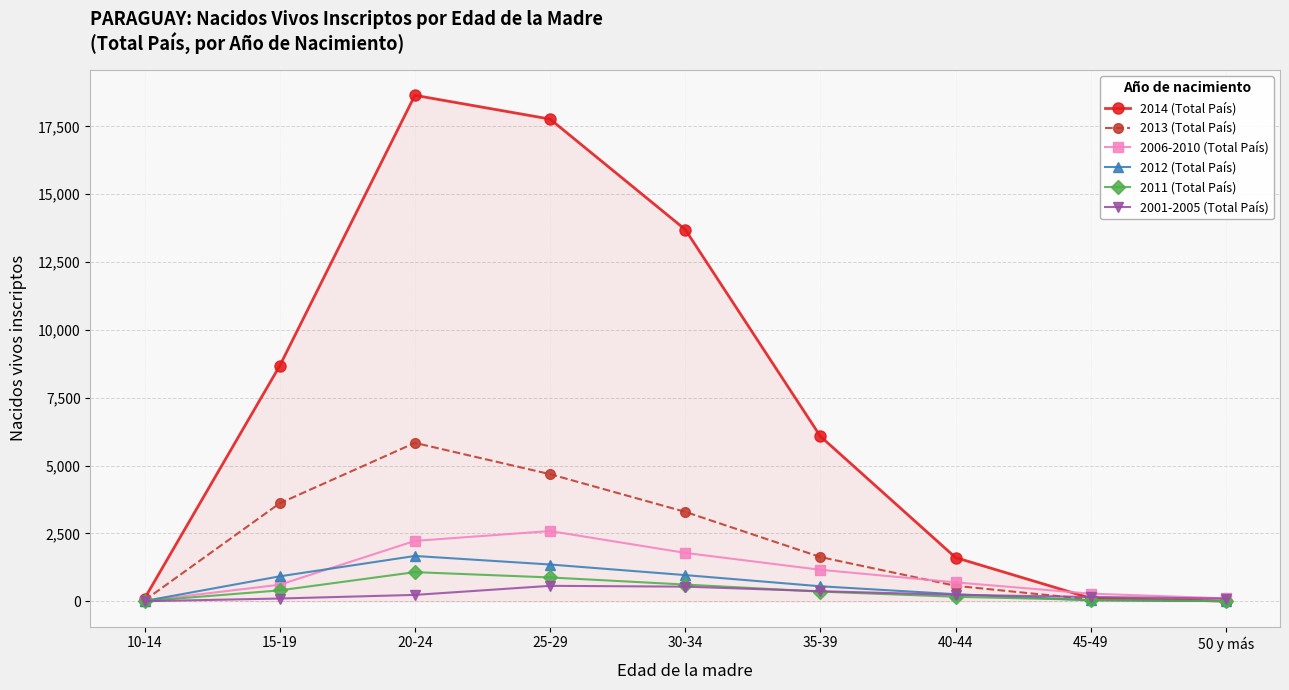

Which series changed the most between 25-29 and 40-44?

2014 (Total País)